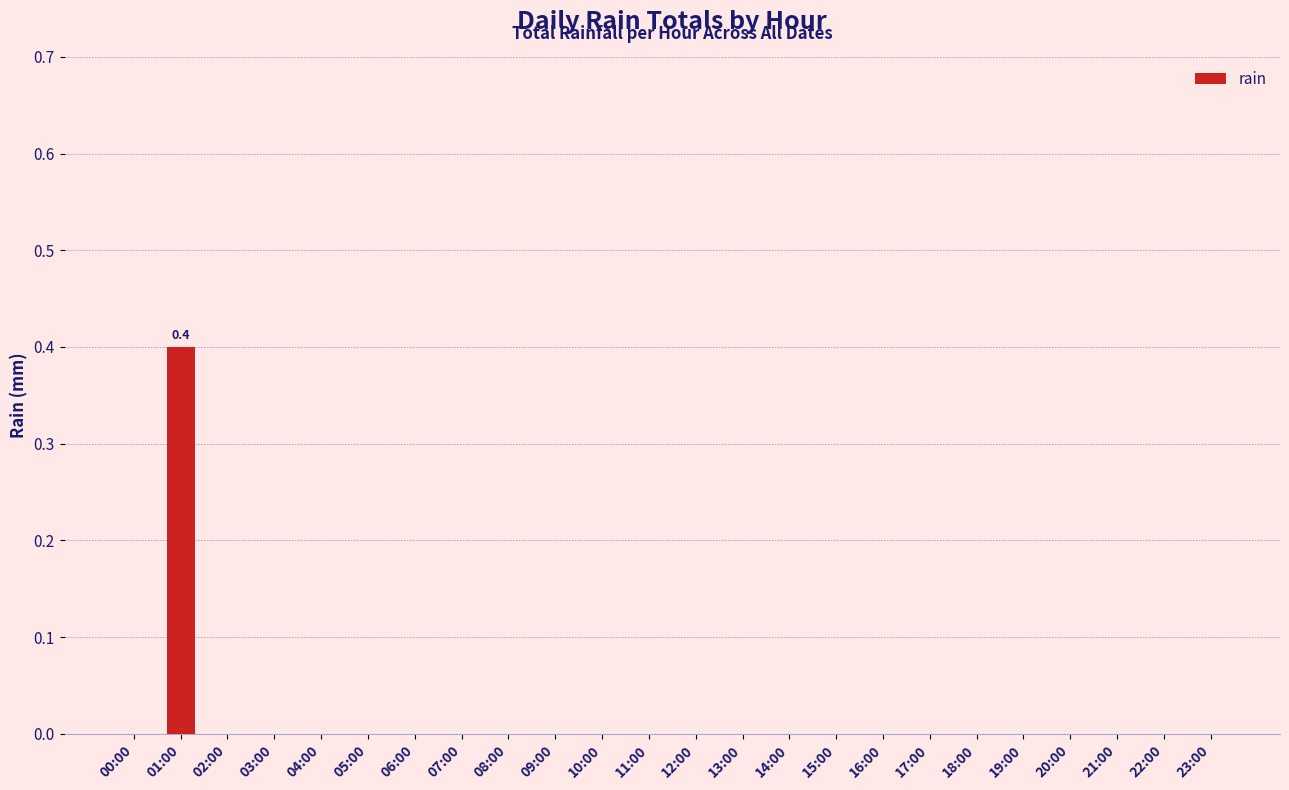

What is the sum of the values at 01:00 and 21:00?

0.4